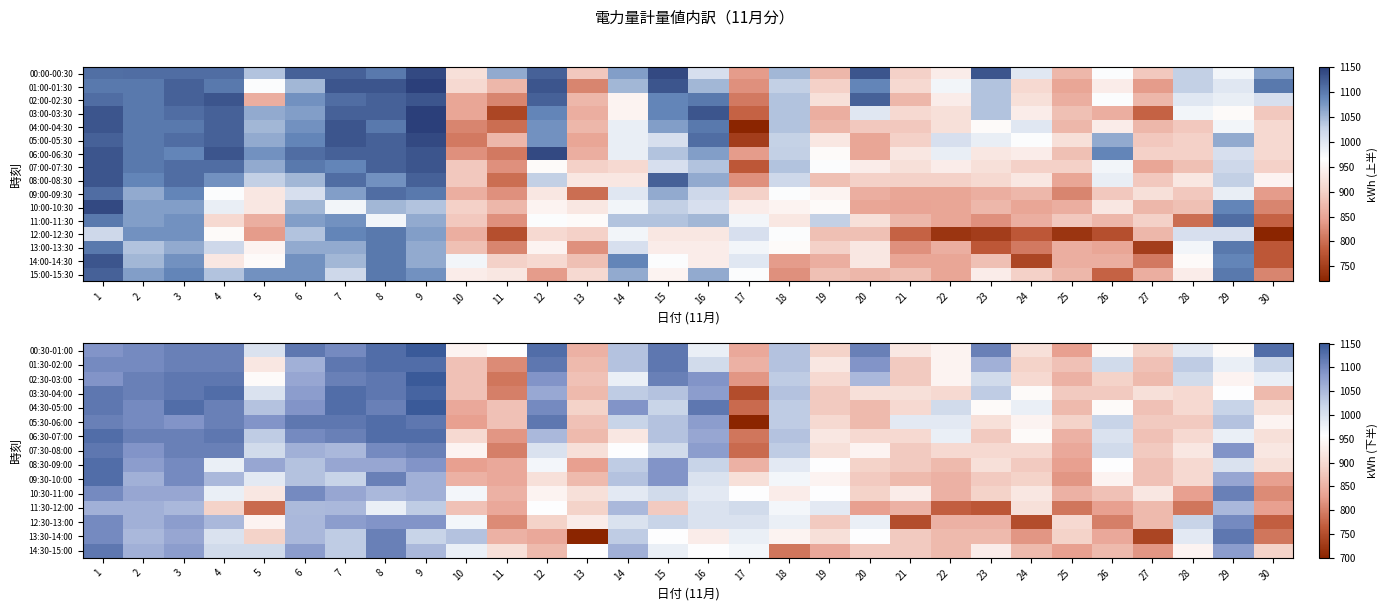

Which has a higher value, 22 or 24?

22